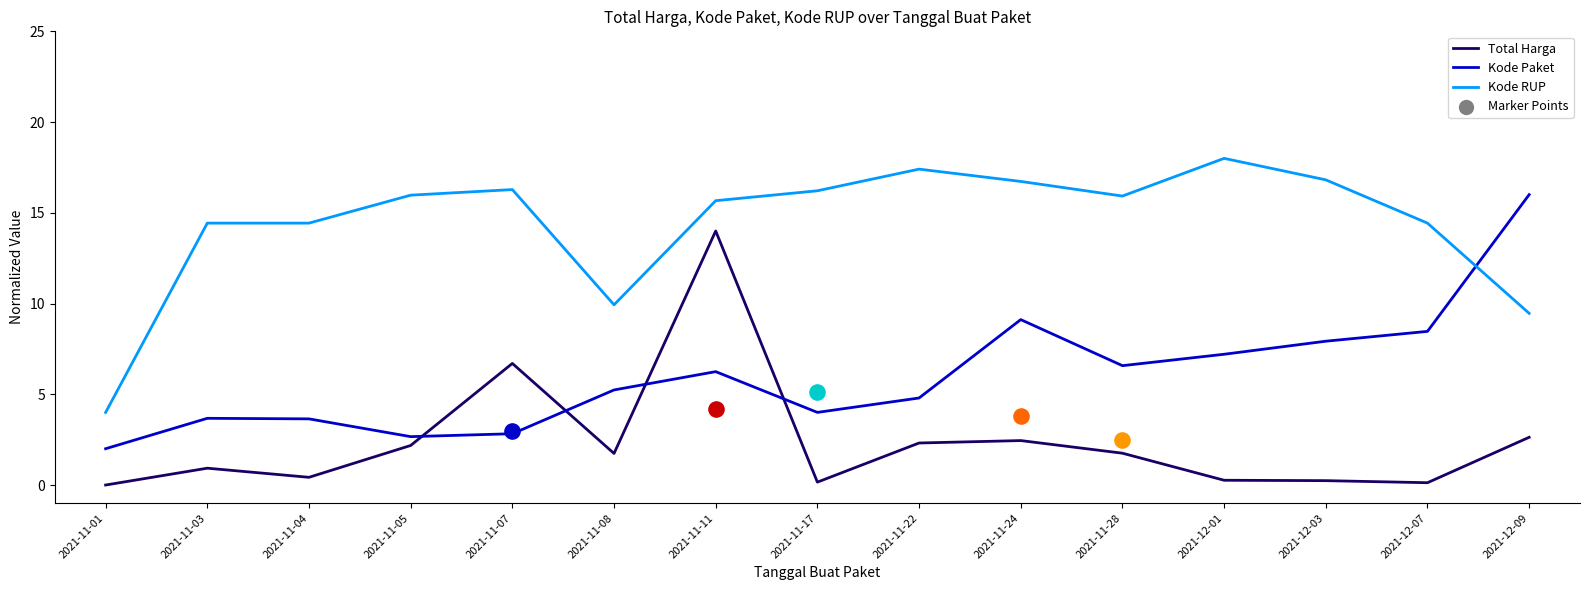

What are all the series names shown in the legend?

Total Harga, Kode Paket, Kode RUP